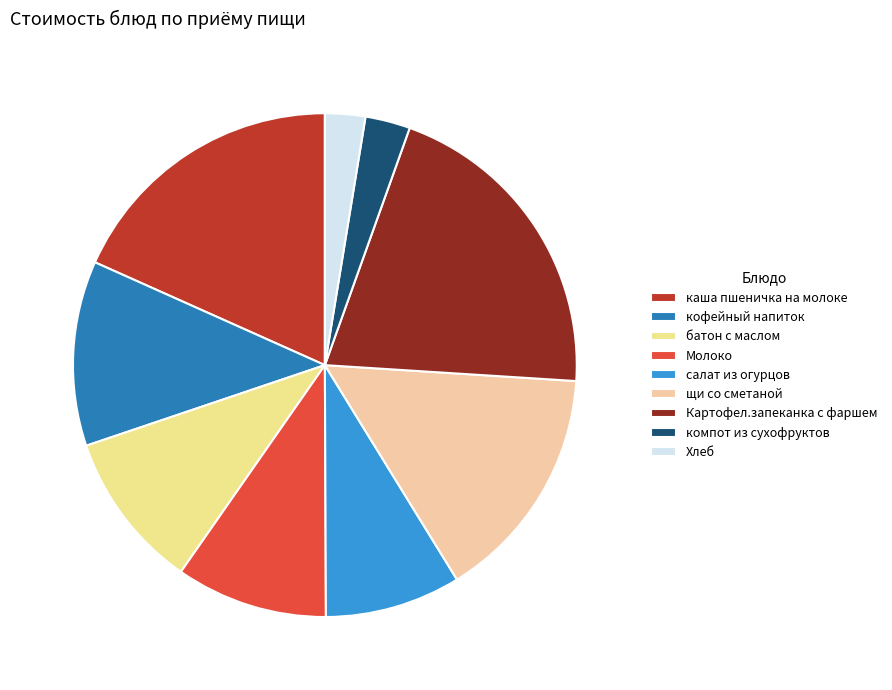

Which has a higher value, Хлеб or щи со сметаной?

щи со сметаной